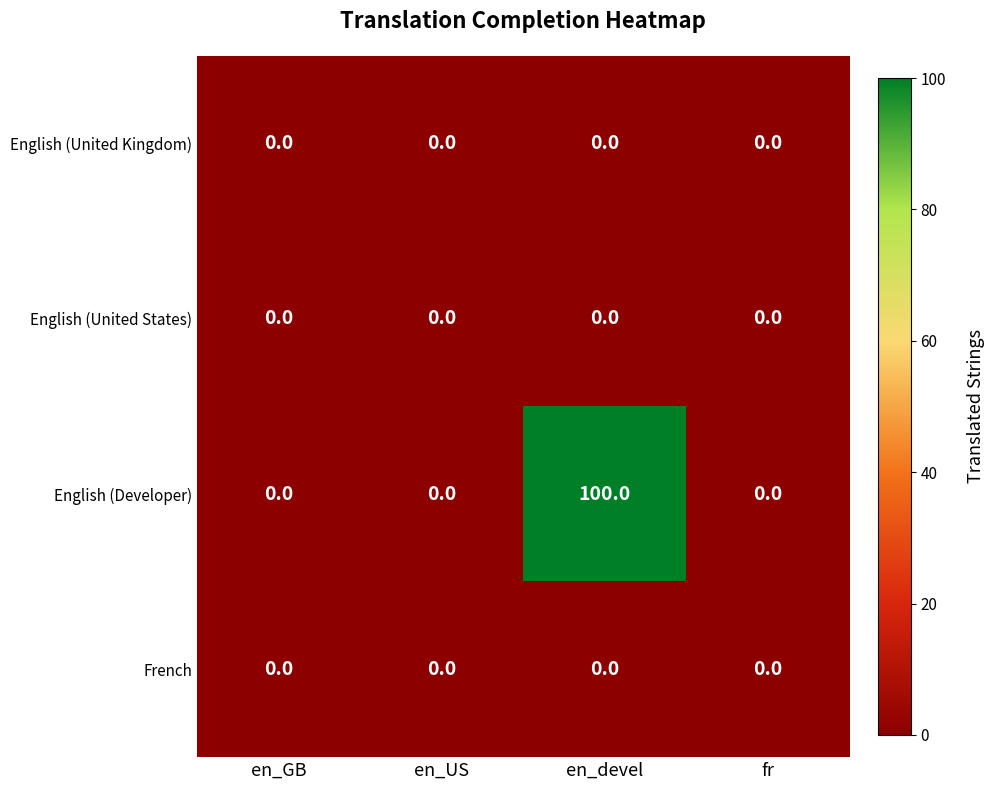

The French series shows 0 at en_GB. True or false?

True